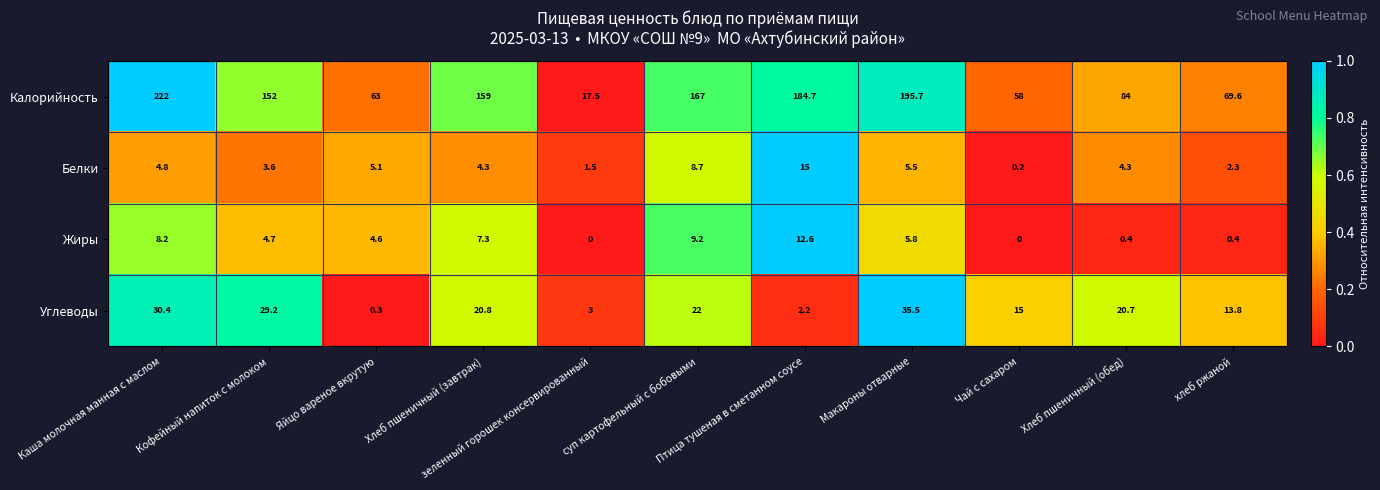

What is the sum of all Углеводы values?

192.9